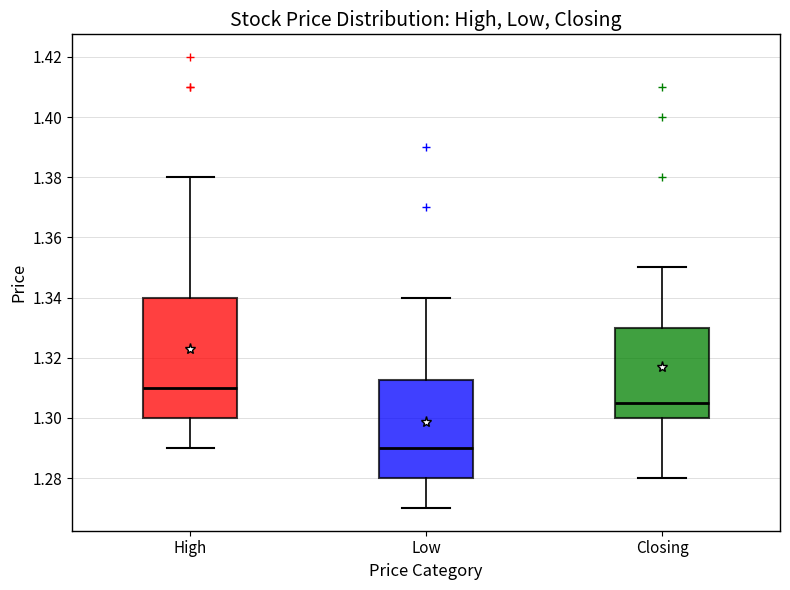

Which box has the lowest median line?

Low